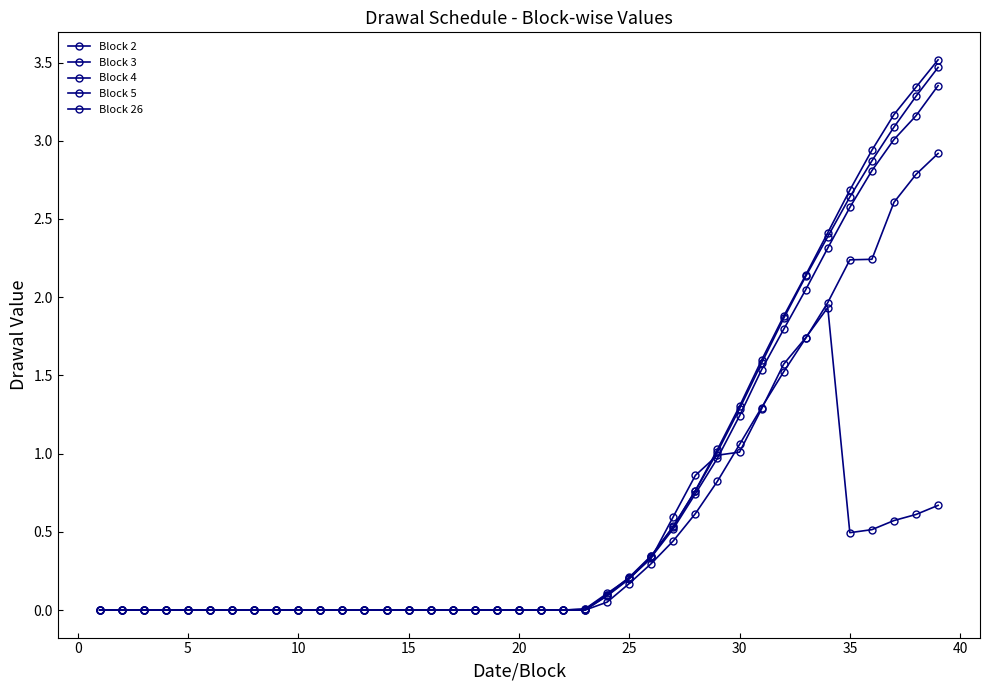

Reading right to left, extract all data points from this chart.

Block 2: 2.9	2.8	2.6	2.2	2.2	2.0	1.7	1.5	1.3	1.1	0.8	0.6	0.4	0.3	0.2	0.1	0.0	0.0	0.0	0.0	0.0	0.0	0.0	0.0	0.0	0.0	0.0	0.0	0.0	0.0	0.0	0.0	0.0	0.0	0.0	0.0	0.0	0.0	0.0
Block 3: 3.5	3.3	3.2	2.9	2.7	2.4	2.1	1.9	1.6	1.3	1.0	0.8	0.5	0.3	0.2	0.1	0.0	0.0	0.0	0.0	0.0	0.0	0.0	0.0	0.0	0.0	0.0	0.0	0.0	0.0	0.0	0.0	0.0	0.0	0.0	0.0	0.0	0.0	0.0
Block 4: 3.5	3.3	3.1	2.9	2.6	2.4	2.1	1.9	1.6	1.3	1.0	0.8	0.5	0.3	0.2	0.1	0.0	0.0	0.0	0.0	0.0	0.0	0.0	0.0	0.0	0.0	0.0	0.0	0.0	0.0	0.0	0.0	0.0	0.0	0.0	0.0	0.0	0.0	0.0
Block 5: 3.4	3.2	3.0	2.8	2.6	2.3	2.0	1.8	1.5	1.2	1.0	0.7	0.5	0.3	0.2	0.1	0.0	0.0	0.0	0.0	0.0	0.0	0.0	0.0	0.0	0.0	0.0	0.0	0.0	0.0	0.0	0.0	0.0	0.0	0.0	0.0	0.0	0.0	0.0
Block 26: 0.7	0.6	0.6	0.5	0.5	1.9	1.7	1.6	1.3	1.0	1.0	0.9	0.6	0.3	0.2	0.1	0.0	0.0	0.0	0.0	0.0	0.0	0.0	0.0	0.0	0.0	0.0	0.0	0.0	0.0	0.0	0.0	0.0	0.0	0.0	0.0	0.0	0.0	0.0